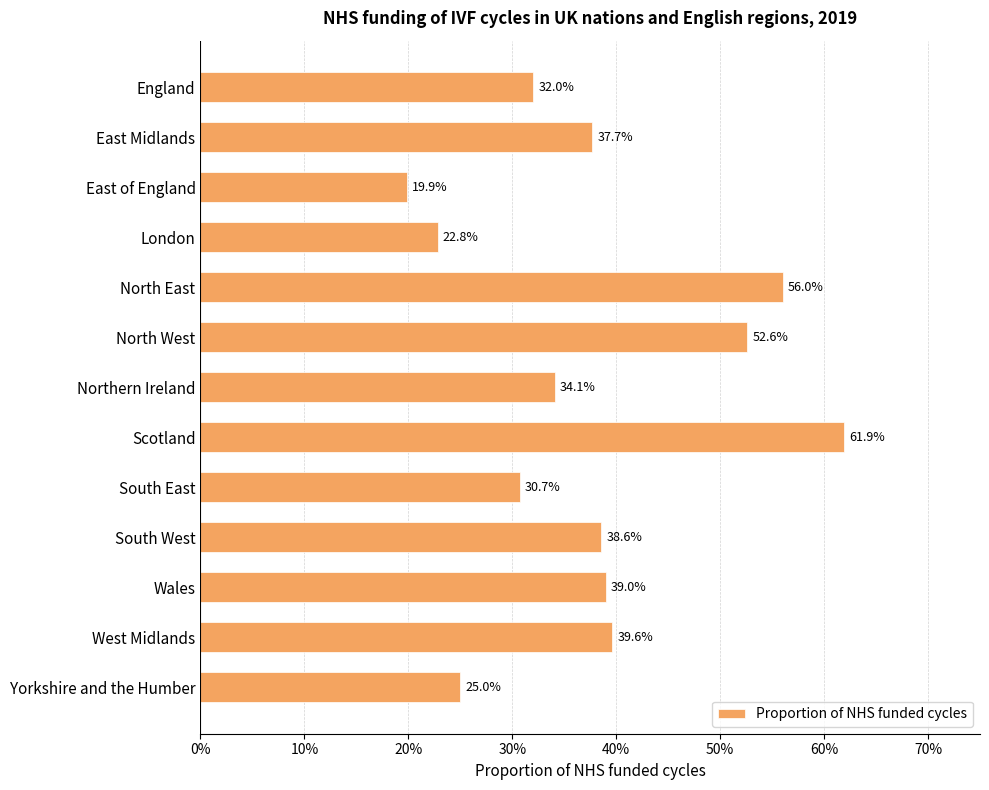

Where is the data nearest to the value 0?

East of England